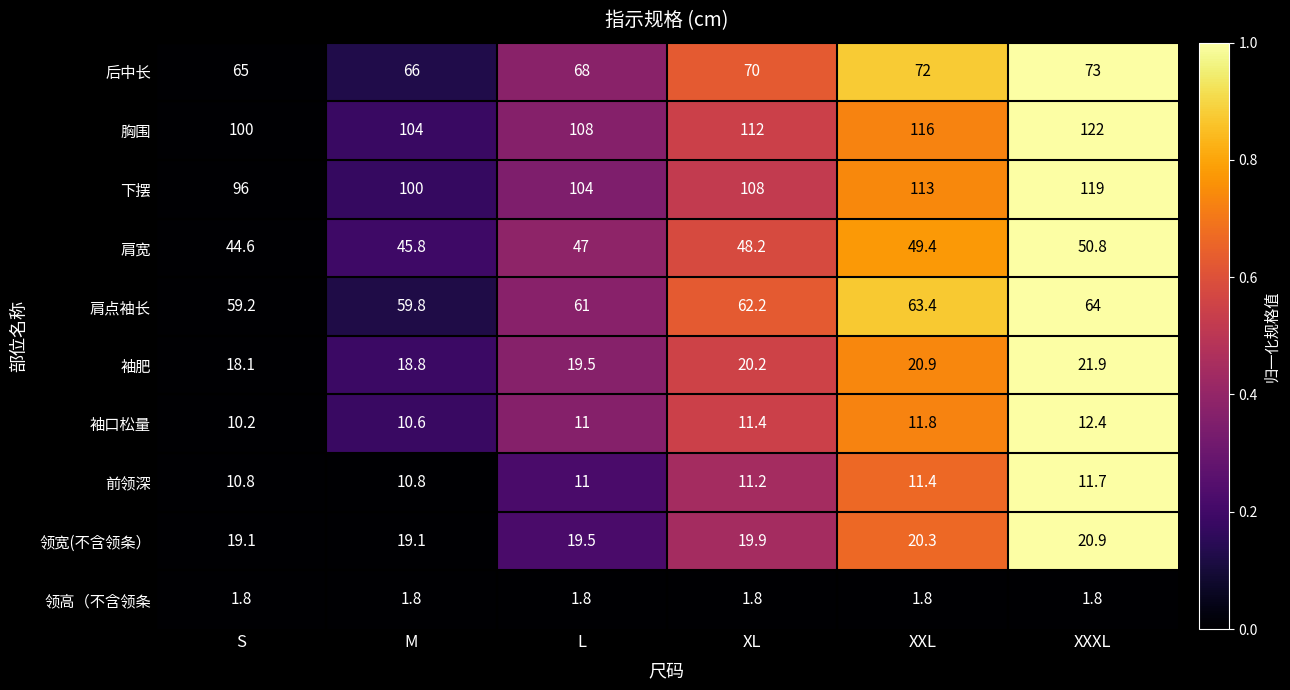

Is it true that 袖肥 equals 31.4 at XXXL?

False